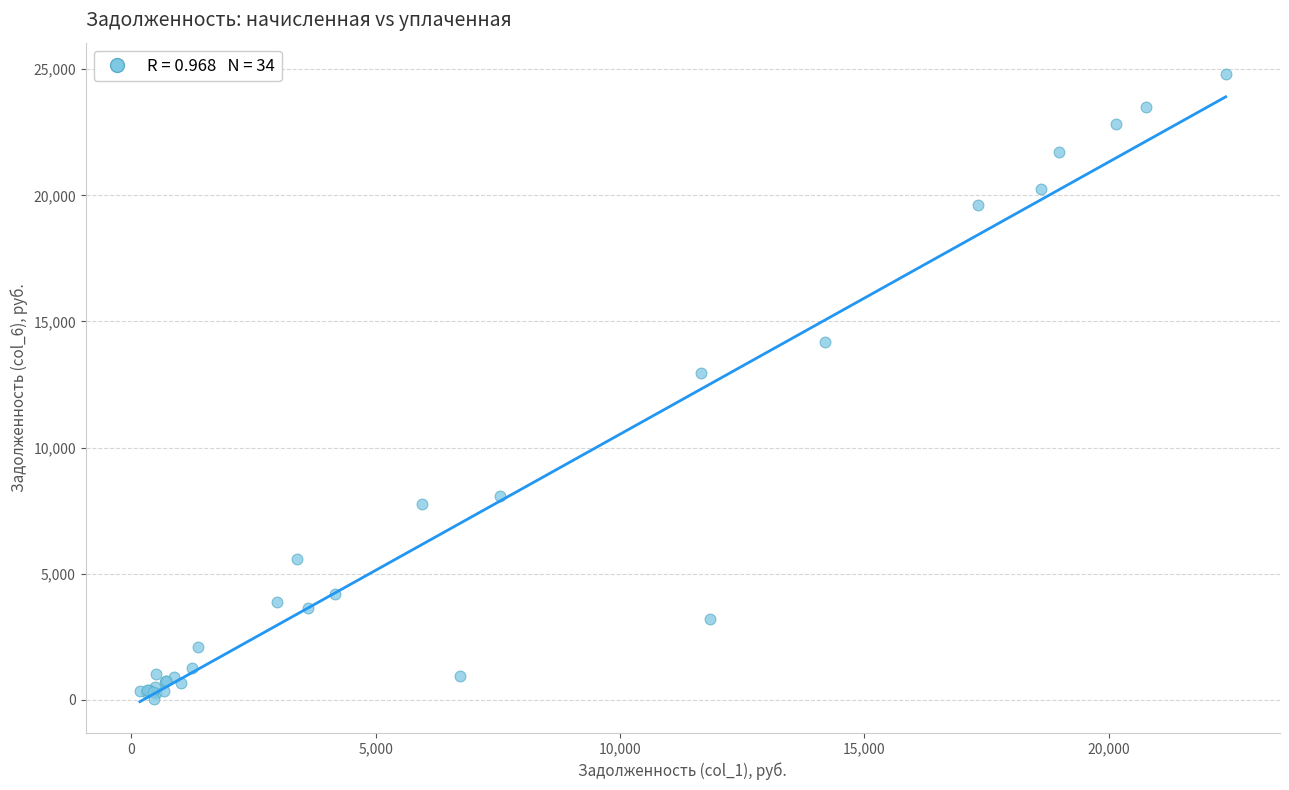

What Y value in the scatter plot is closest to 12424?

12973.9